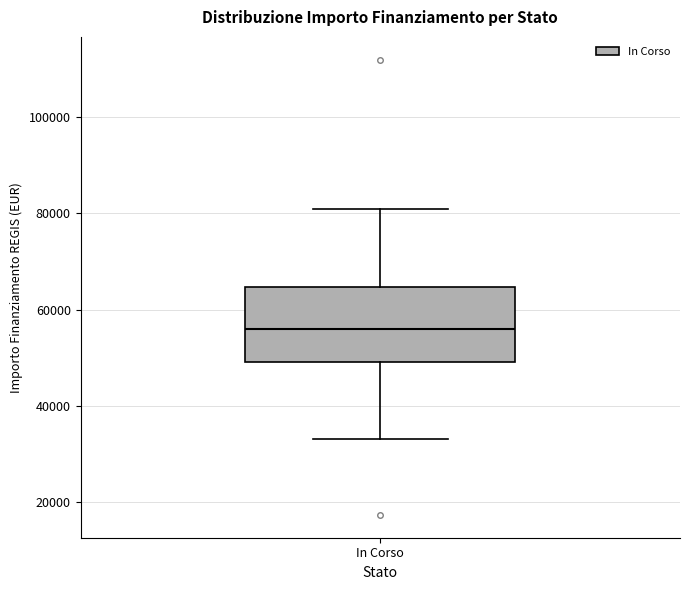

Where does the median line of the box for In Corso sit on the y-axis? The values are not printed on the chart, so give them approximately, as read against the axis.

56000